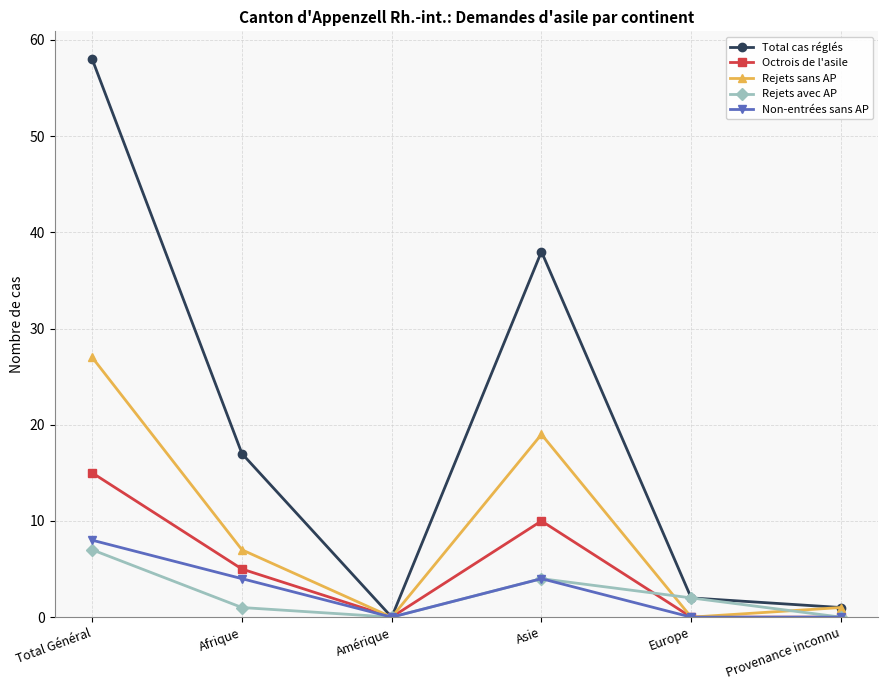

What is the total value across all series at Asie?

75